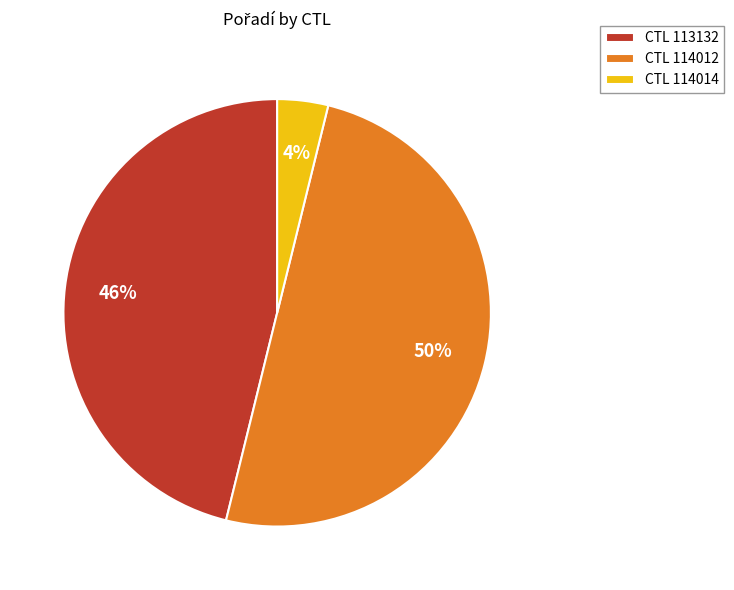

Is CTL 114014 the majority of the pie?

No